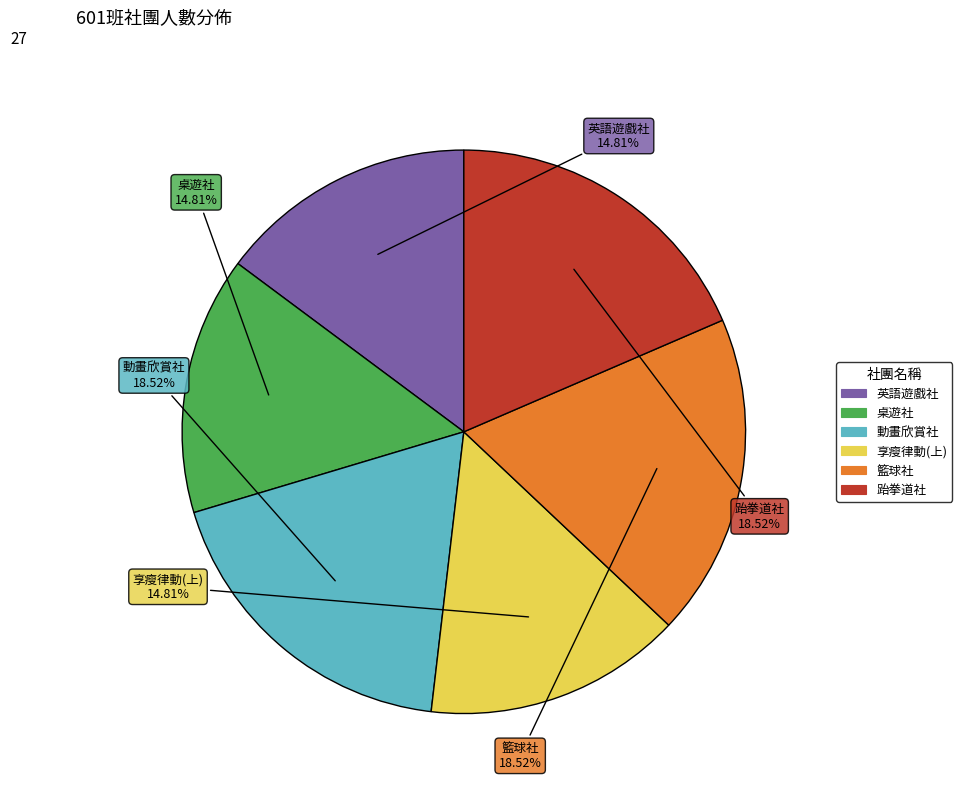

To the nearest percent, what percentage of the pie is 籃球社?

19%